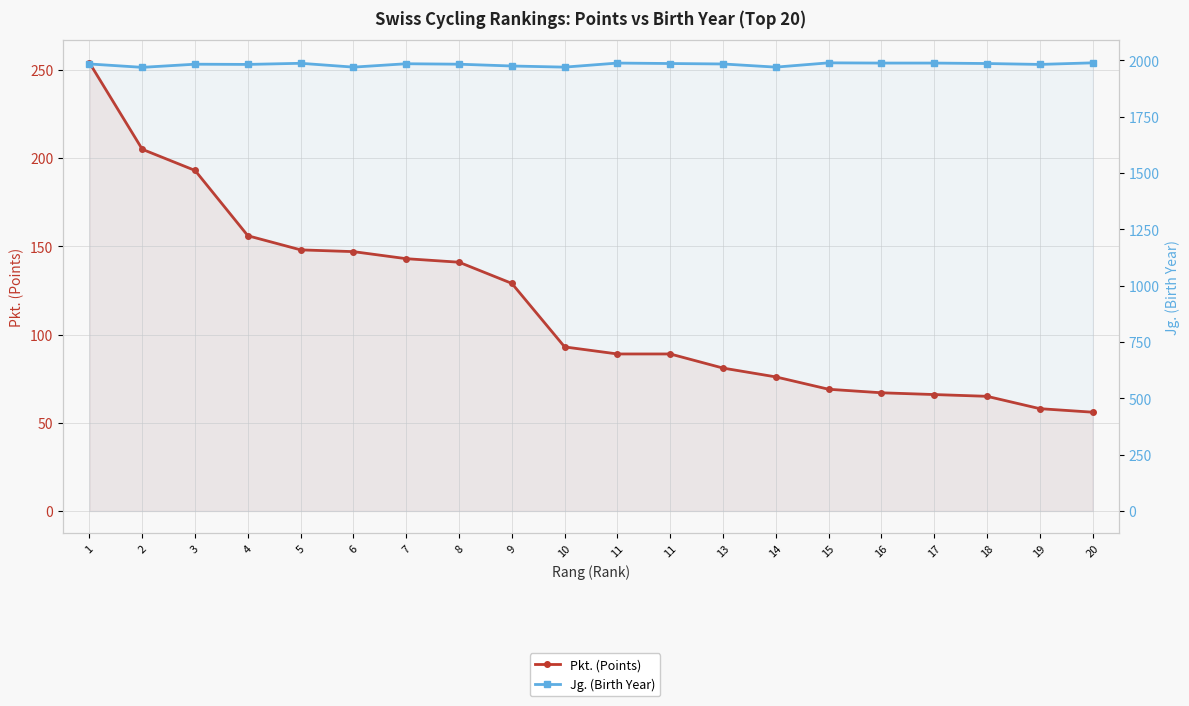

The value of Pkt. (Points) at 8 is 65. True or false?

False